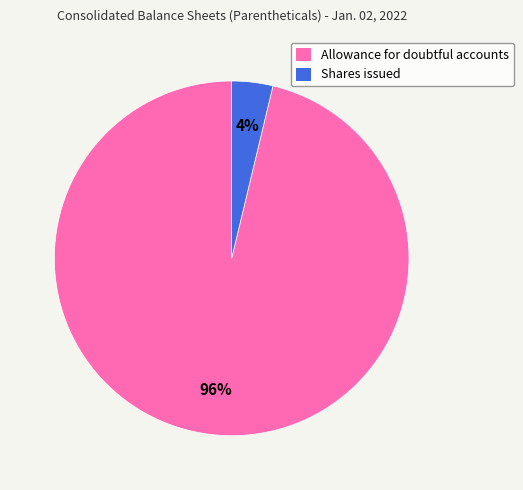

Rank the categories by value from highest to lowest.

Allowance for doubtful accounts, Shares issued